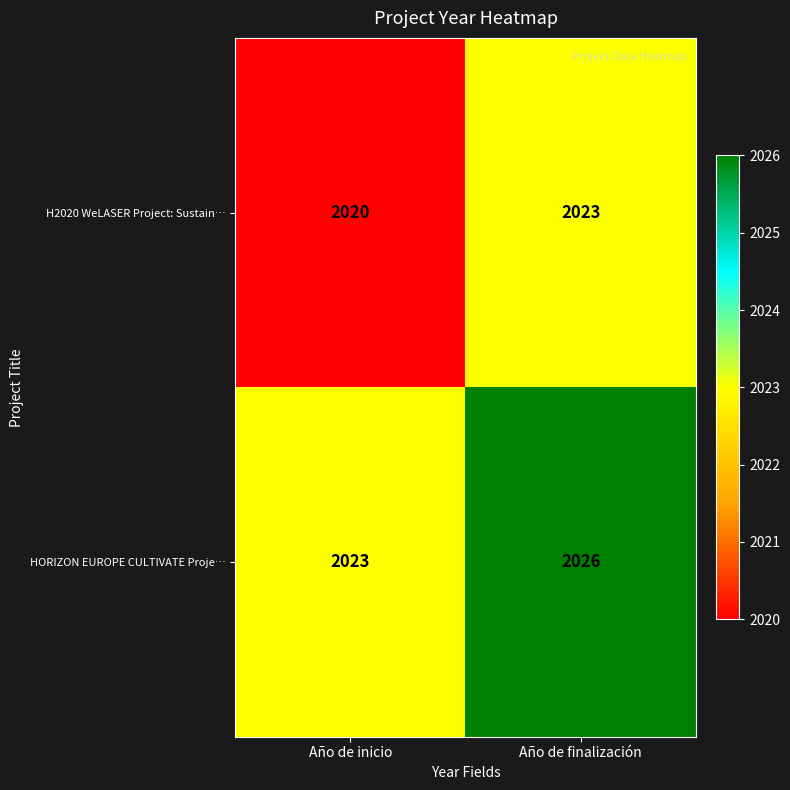

Reading left to right, what are all the values shown in this chart?

H2020 WeLASER Project: Sustain…: 2020	2023
HORIZON EUROPE CULTIVATE Proje…: 2023	2026